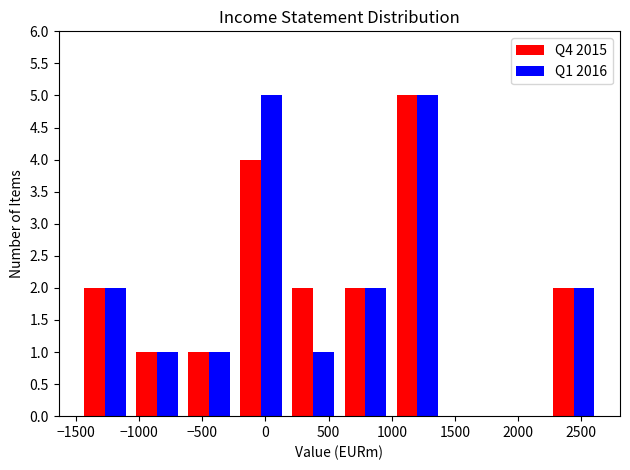

In the Q4 2015 series, which range on the x-axis has the tallest bar?

1000 to 1400